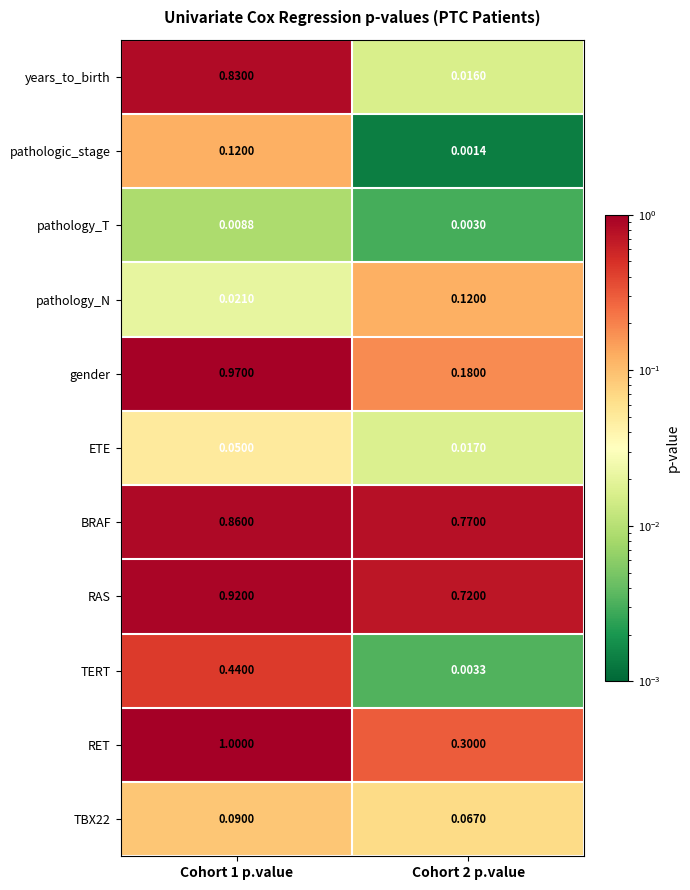

Is the value of TBX22 at Cohort 1 p.value greater than the value of years_to_birth at Cohort 1 p.value?

No